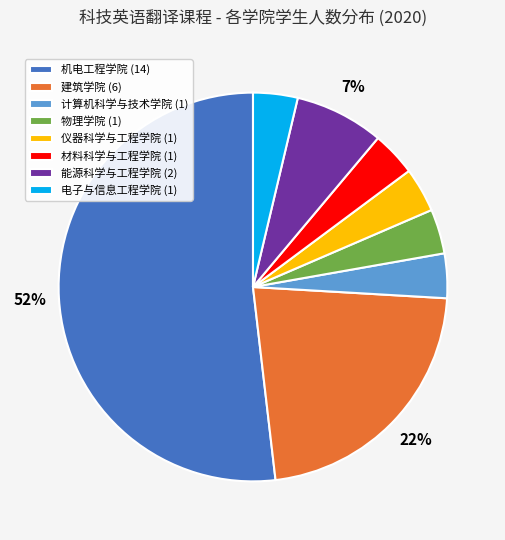

Which category has the biggest portion of the pie?

机电工程学院 (14)